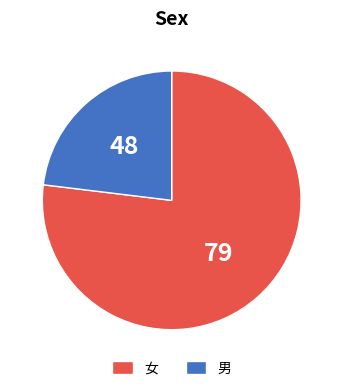

Rank the categories by value from lowest to highest.

男, 女